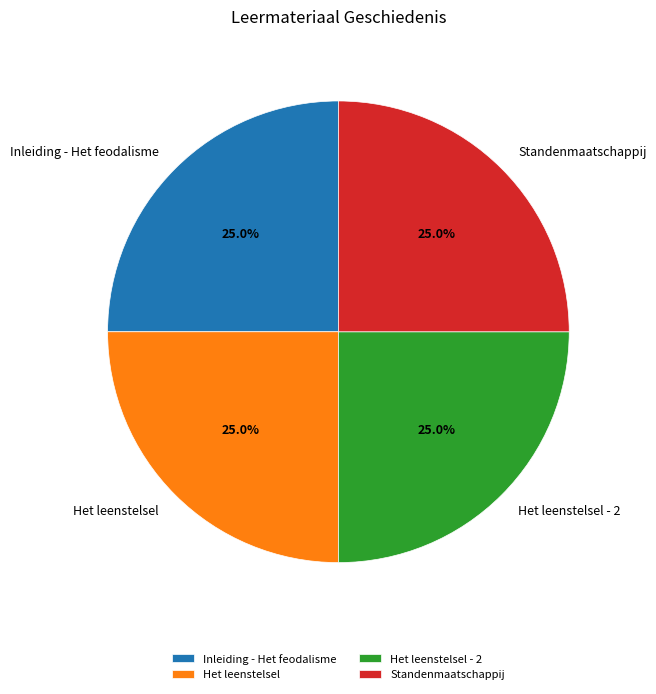

Does any single category account for the majority?

No